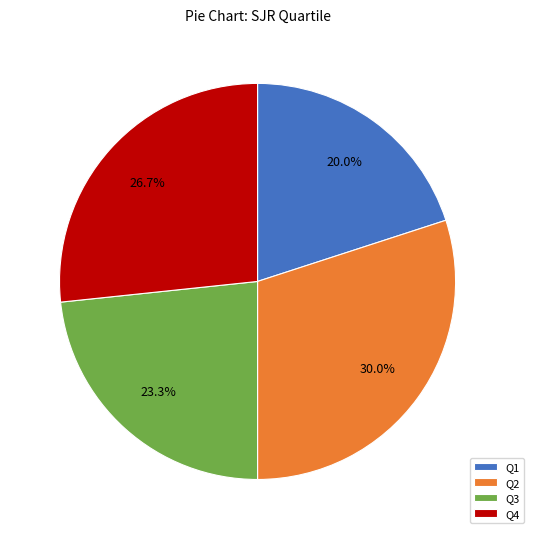

Is there a majority slice in this chart?

No